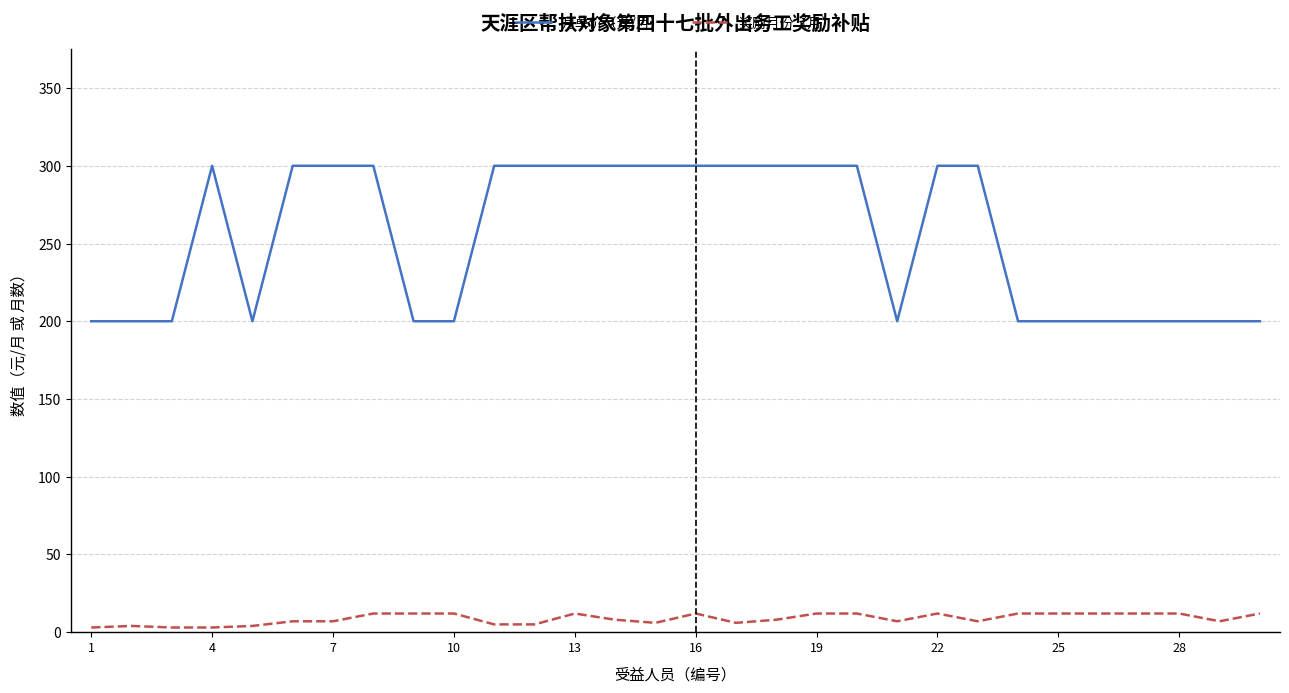

True or false: 奖励月份（月） and 月单价（元/月） cross at least once.

False